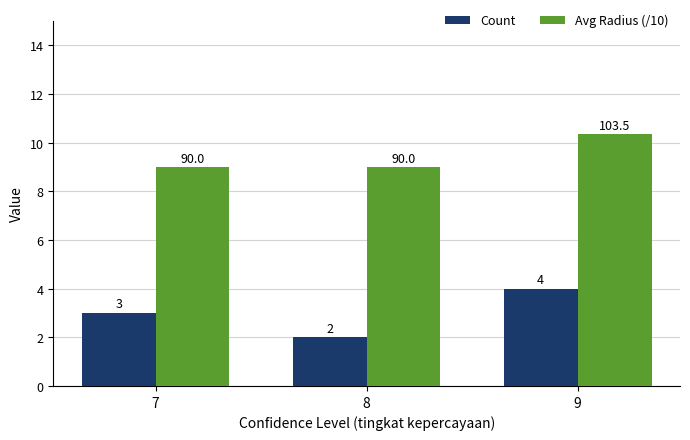

How many bars are there in total?

6